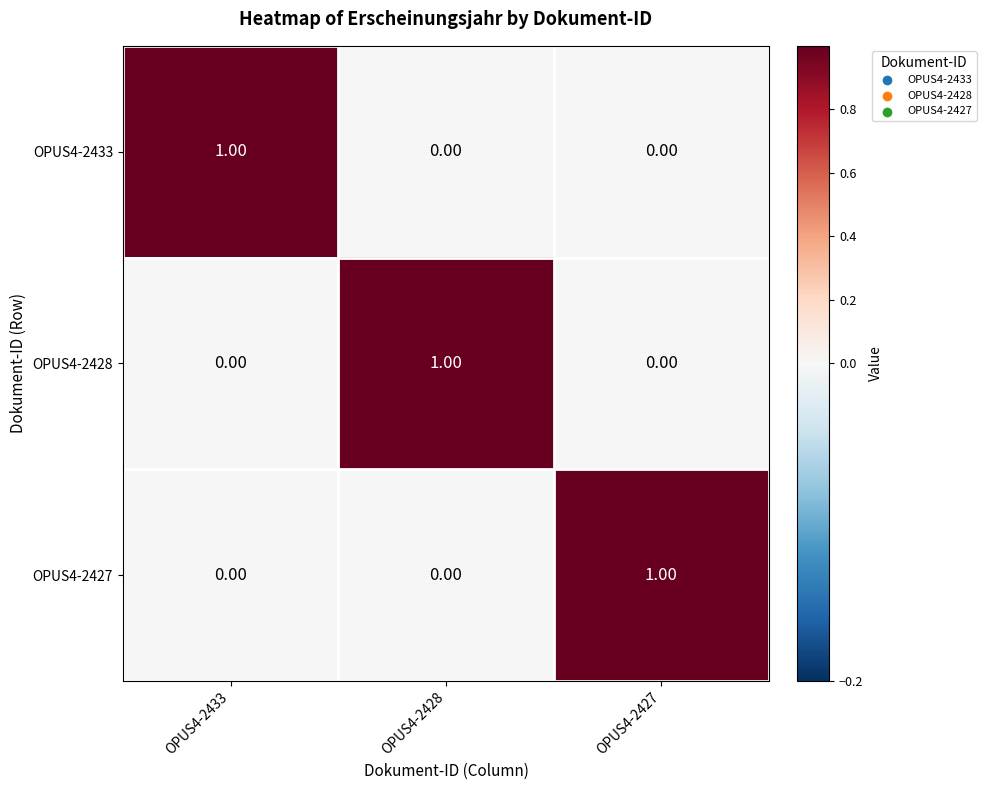

Is the value of OPUS4-2433 at OPUS4-2428 greater than the value of OPUS4-2428 at OPUS4-2428?

No